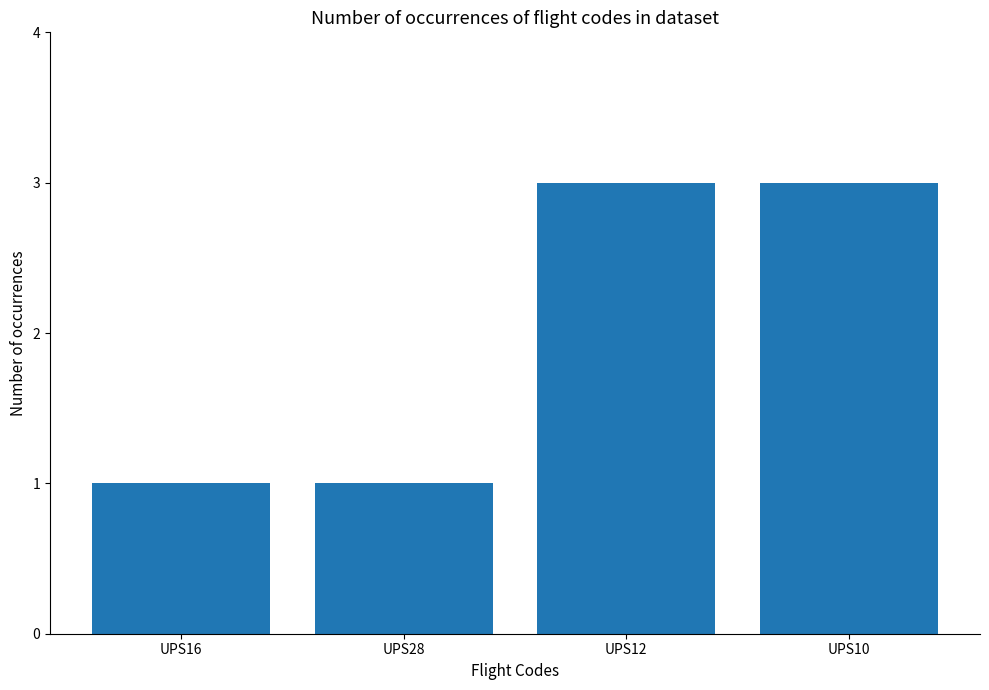

How many distinct data groups are displayed?

1